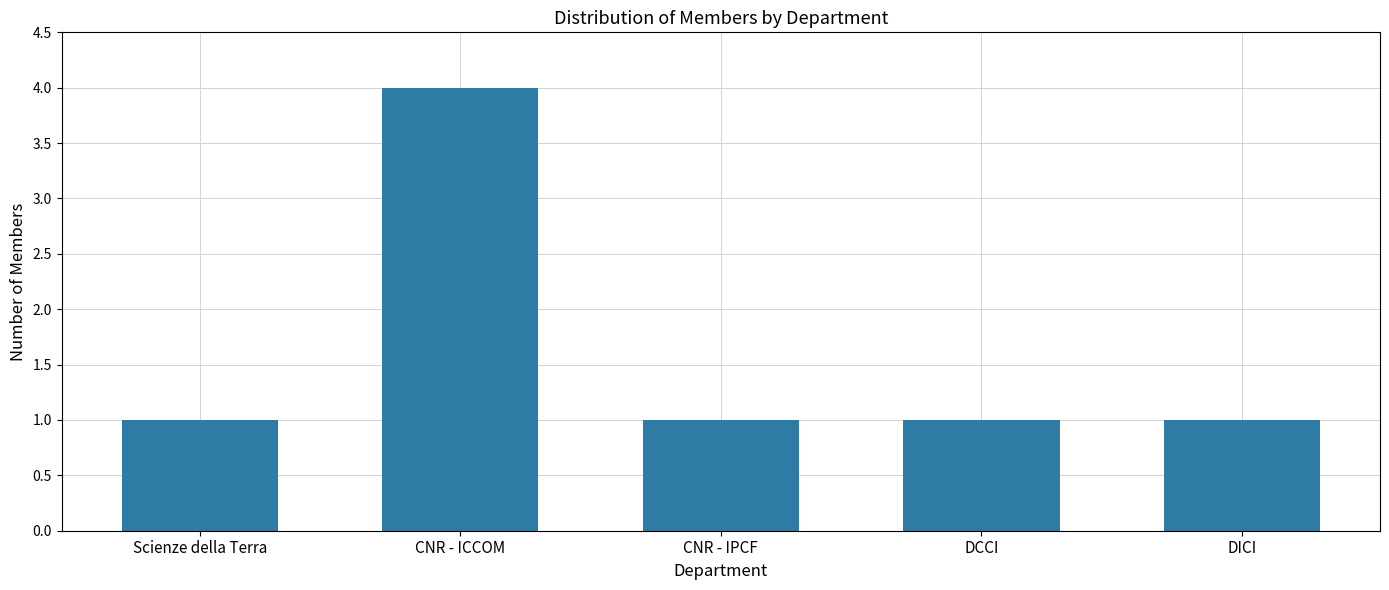

What is the value of the 5th bar from the left?

1